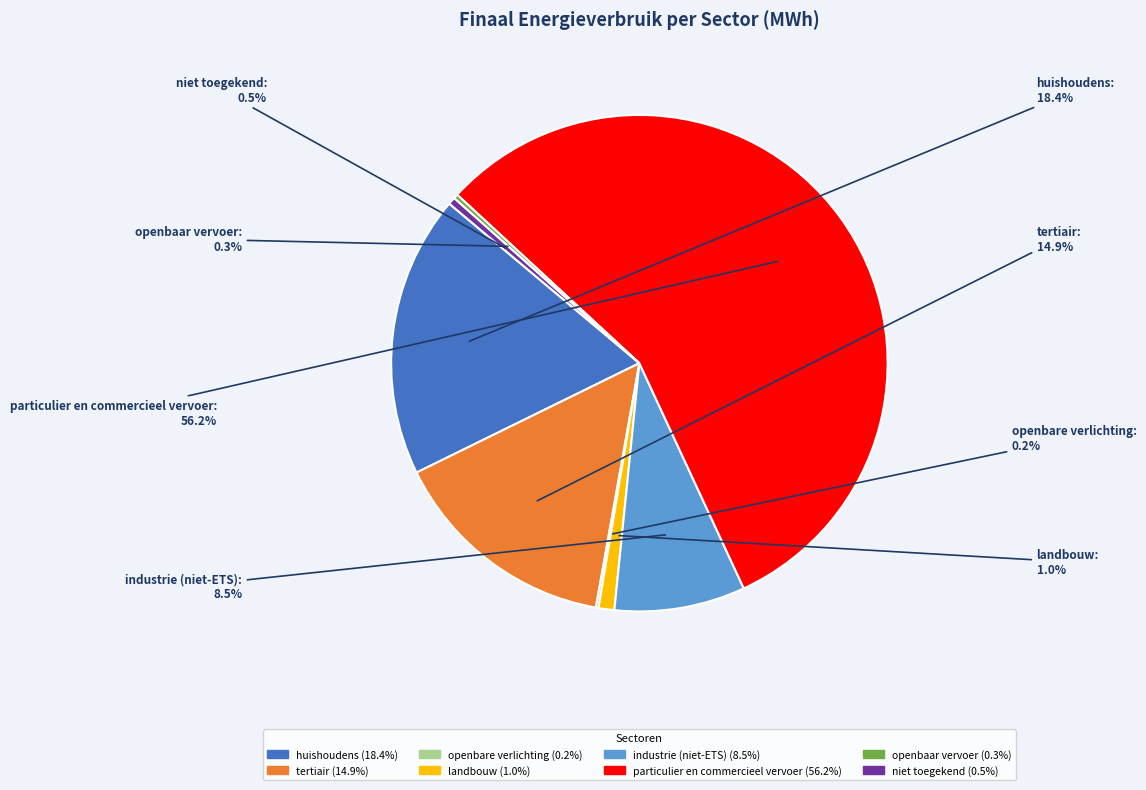

How much of the chart is everything except industrie (niet-ETS)?

91.5%